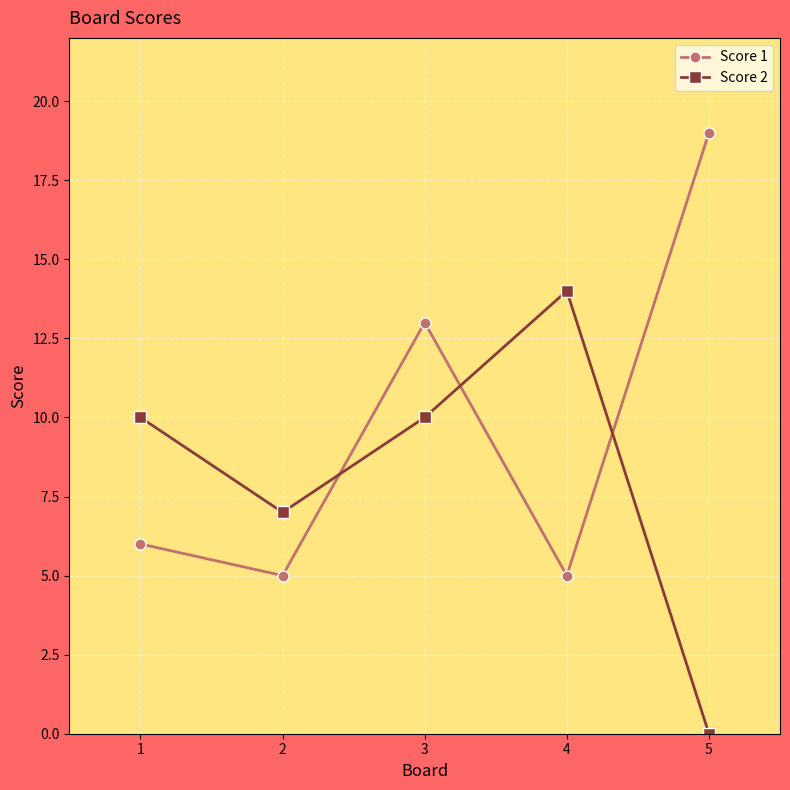

Does the chart display data point markers on the line(s)?

Yes